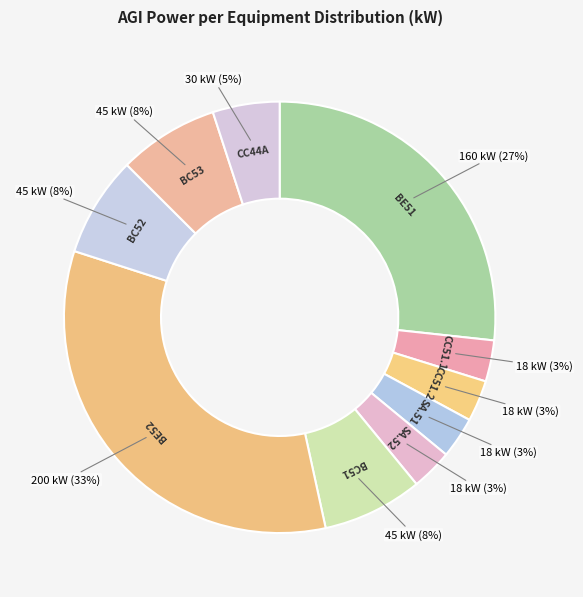

Which has a higher value, BC53 or SA.51?

BC53